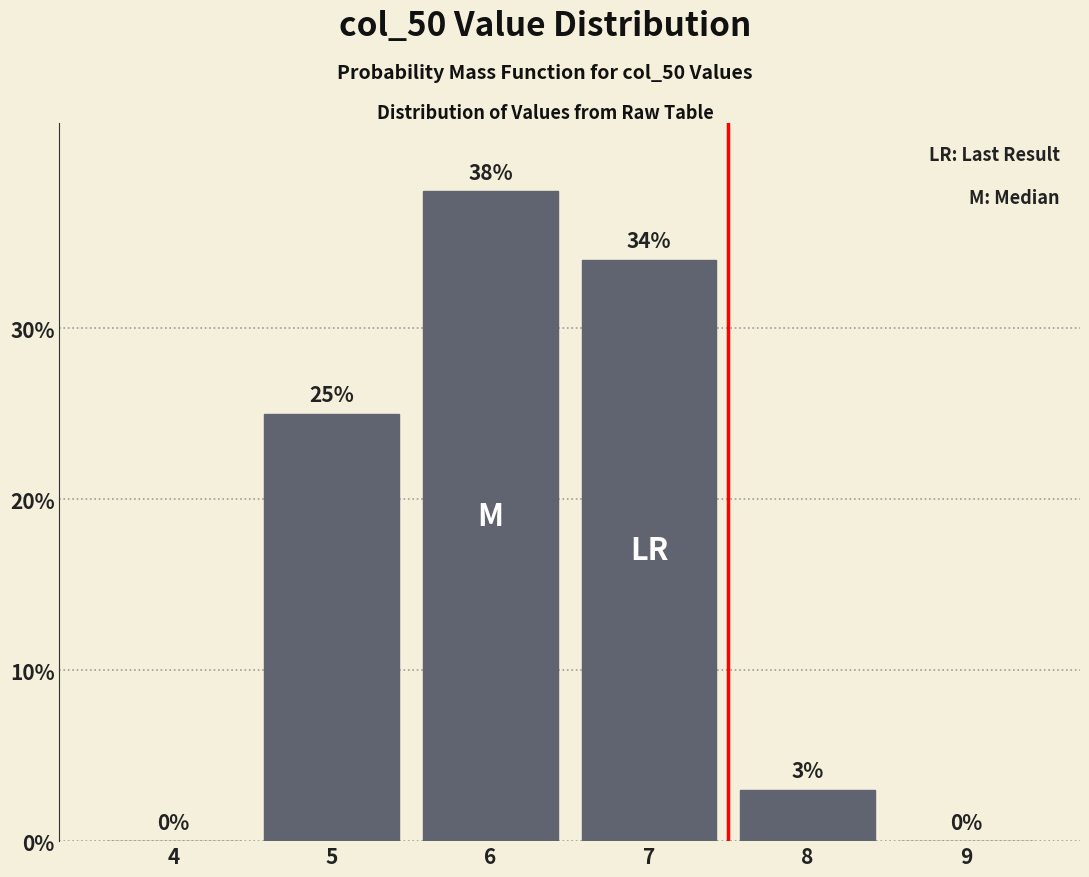

Reading left to right, extract all data points from this chart.

4=0	5=25	6=38	7=34	8=3	9=0